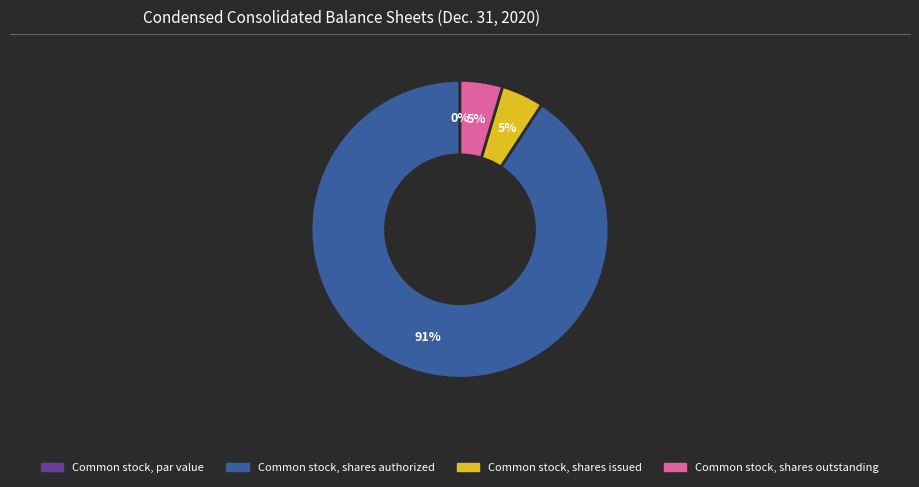

Rank the categories by value from highest to lowest.

Common stock, shares authorized, Common stock, shares issued, Common stock, shares outstanding, Common stock, par value